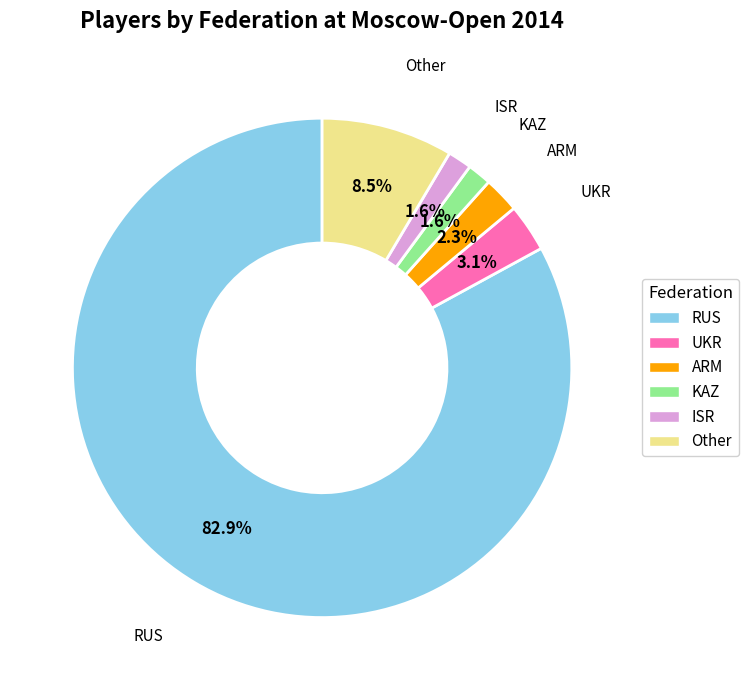

Count the number of slices in the pie.

6